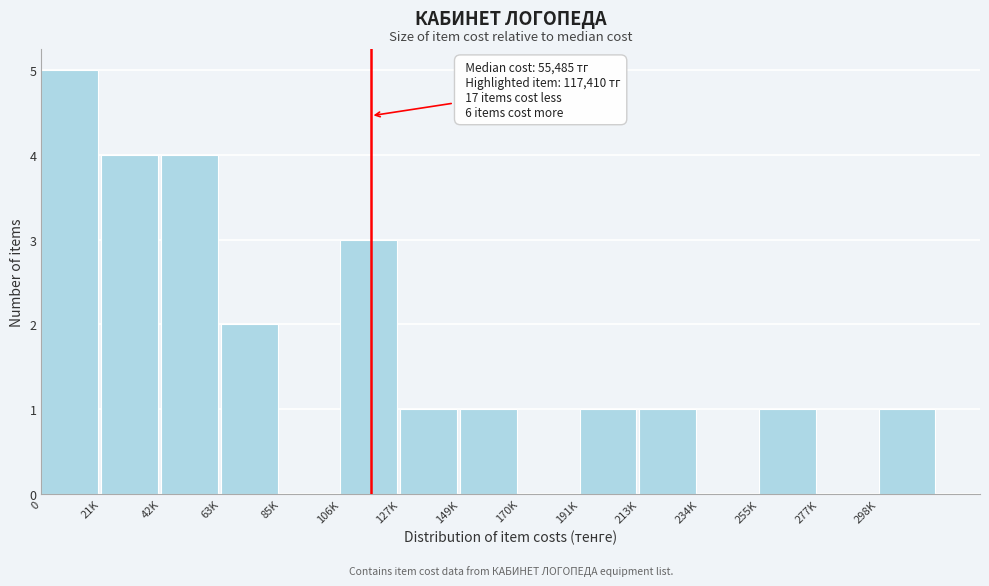

The value at 149K is 1. True or false?

True